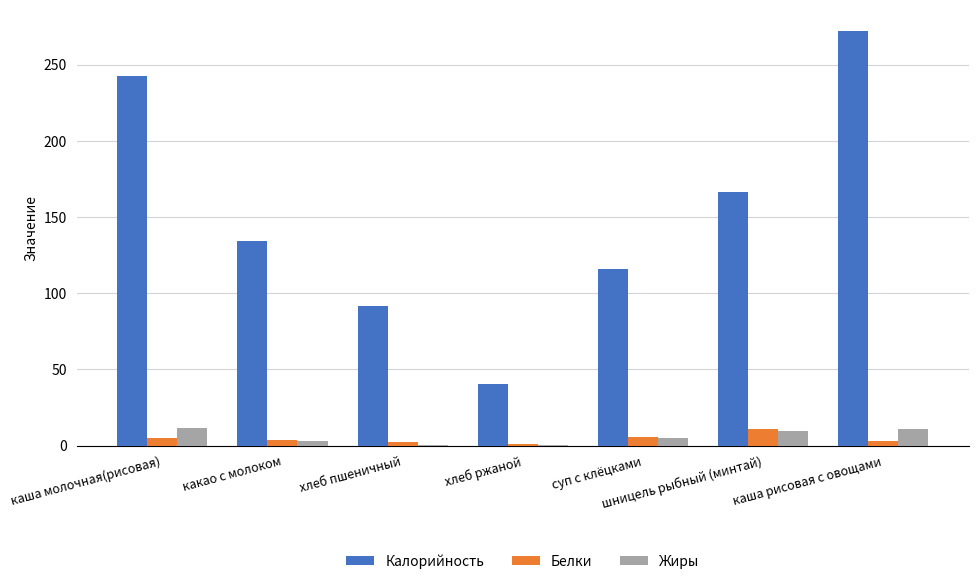

Are the bars horizontal?

No